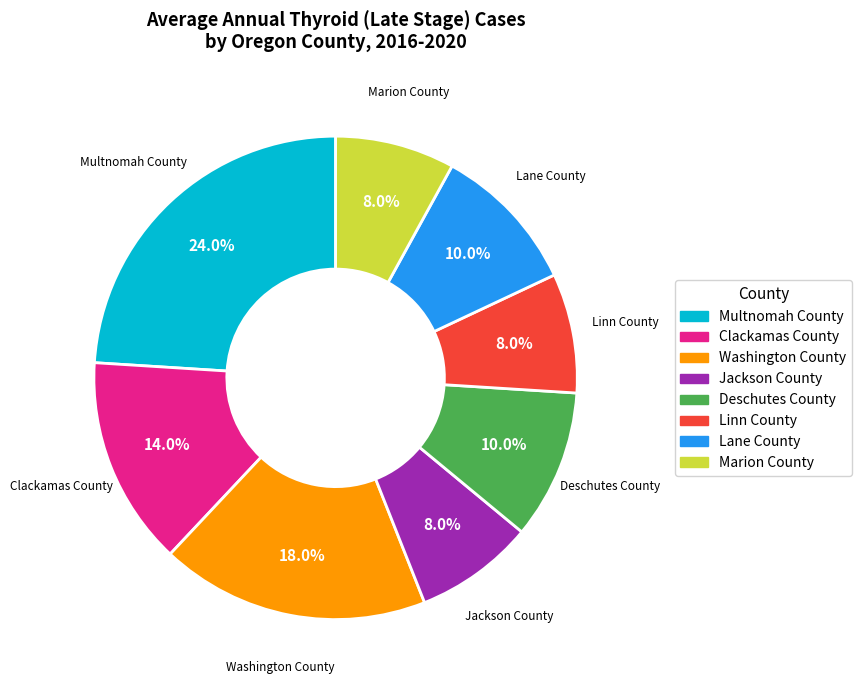

Does any single category account for the majority?

No